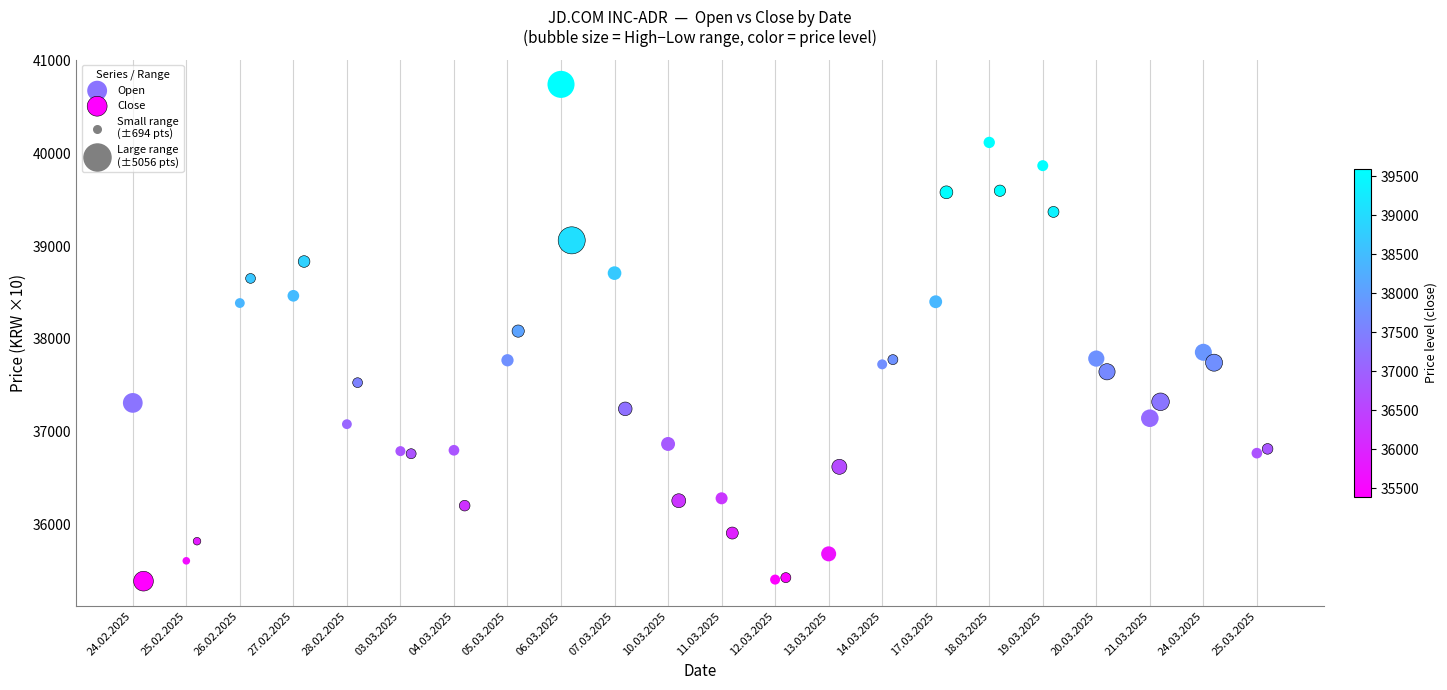

Which series has the widest spread of Y values?

Open